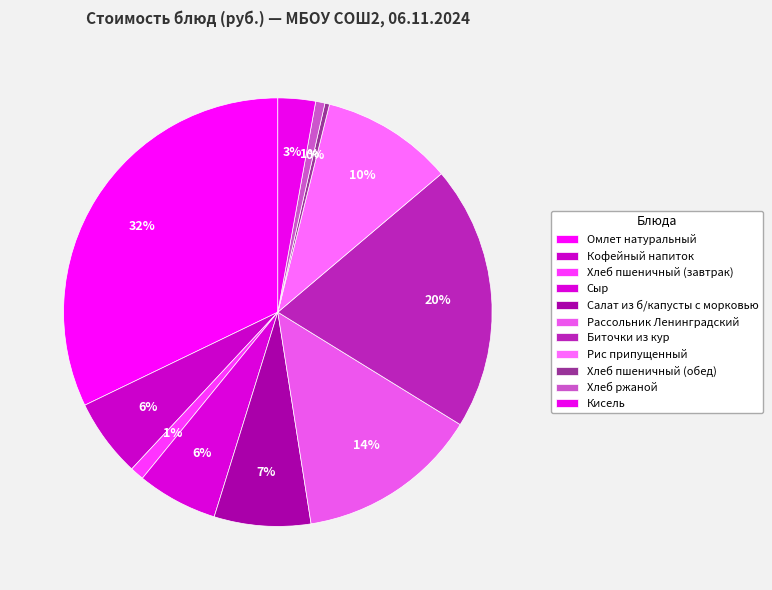

Does Биточки из кур represent more than half of the total?

No